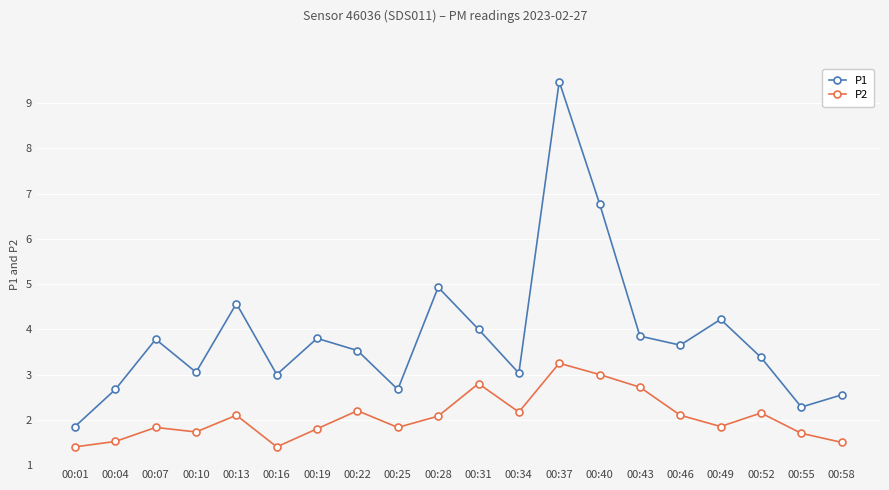

Which series changed the most between 00:34 and 00:43?

P1